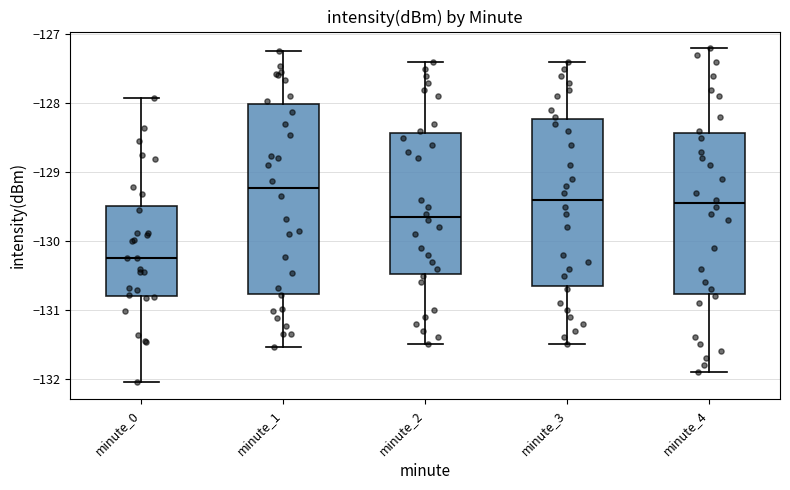

Where does the median line of the box for minute_2 sit on the y-axis? The values are not printed on the chart, so give them approximately, as read against the axis.

-129.6